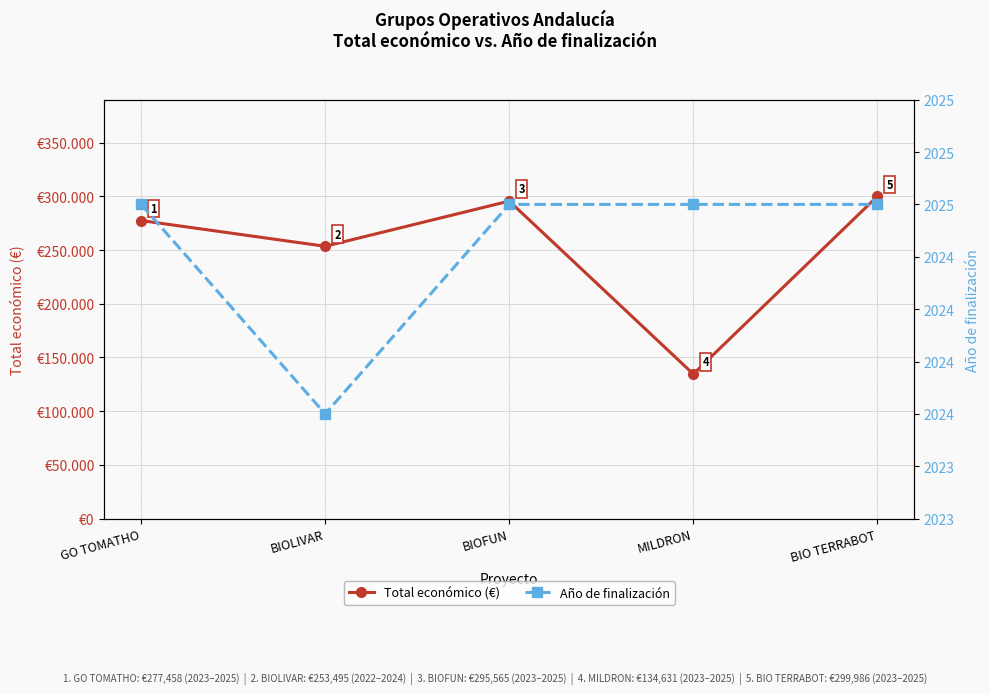

Is the value of Total económico (€) at GO TOMATHO greater than the value of Año de finalización at BIOFUN?

Yes